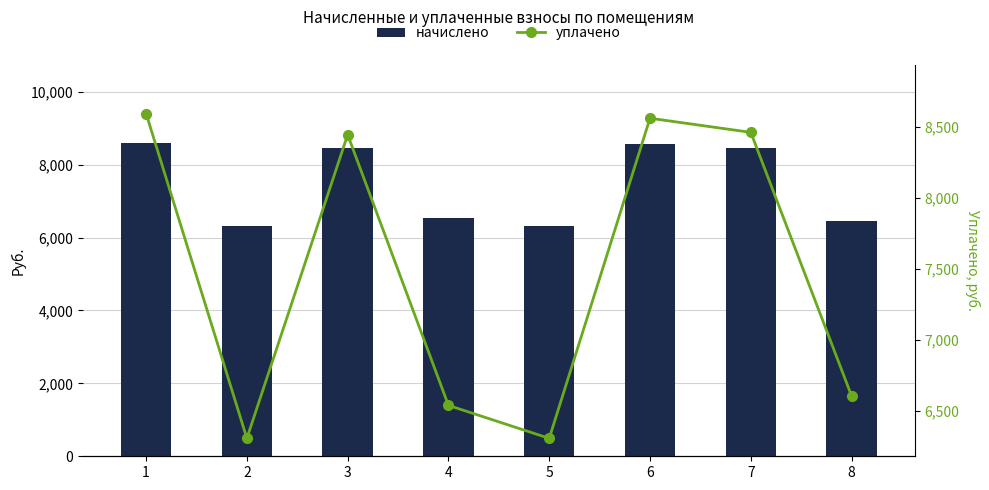

Reading left to right, extract all data points from this chart.

начислено: 1=8594.6	2=6309.4	3=8445.6	4=6541.2	5=6309.4	6=8561.5	7=8462.2	8=6441.8
уплачено: 1=8594.6	2=6309.4	3=8445.6	4=6541.2	5=6309.4	6=8561.5	7=8462.2	8=6607.8